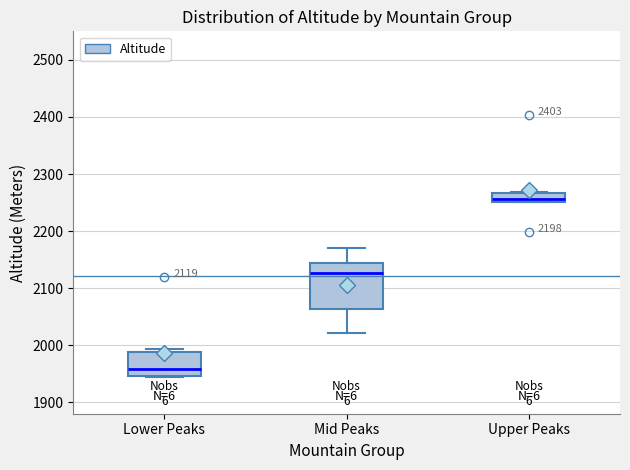

Which box's median line is the highest?

Upper Peaks